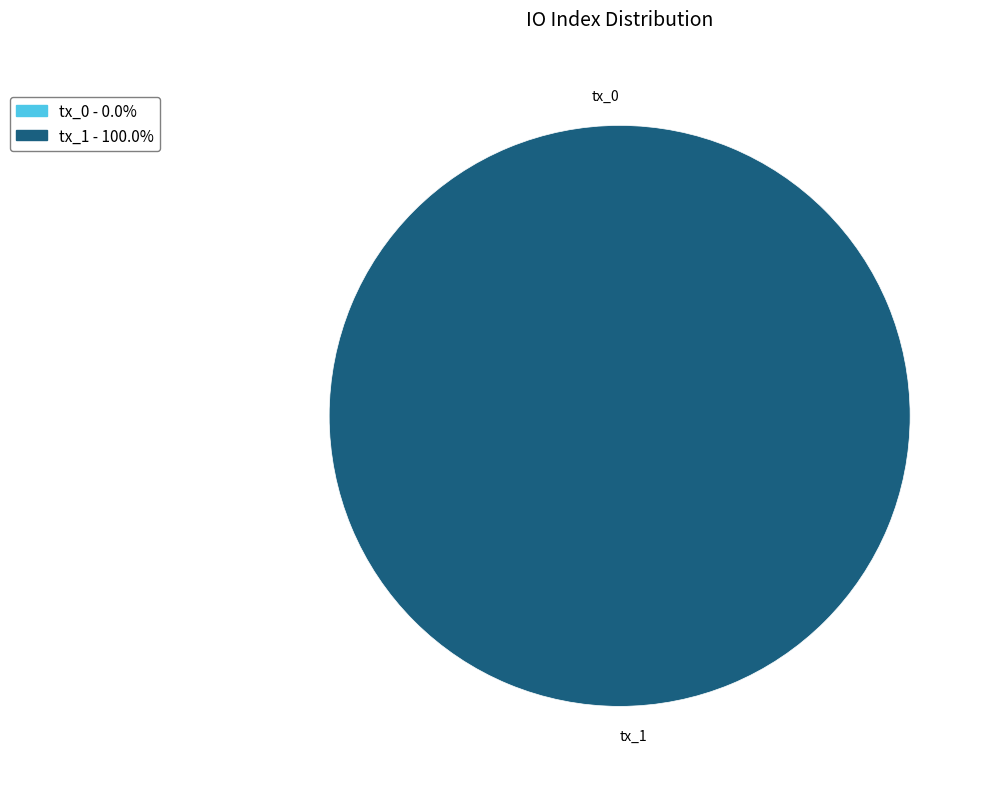

True or false: tx_0 accounts for 0% of the total.

True